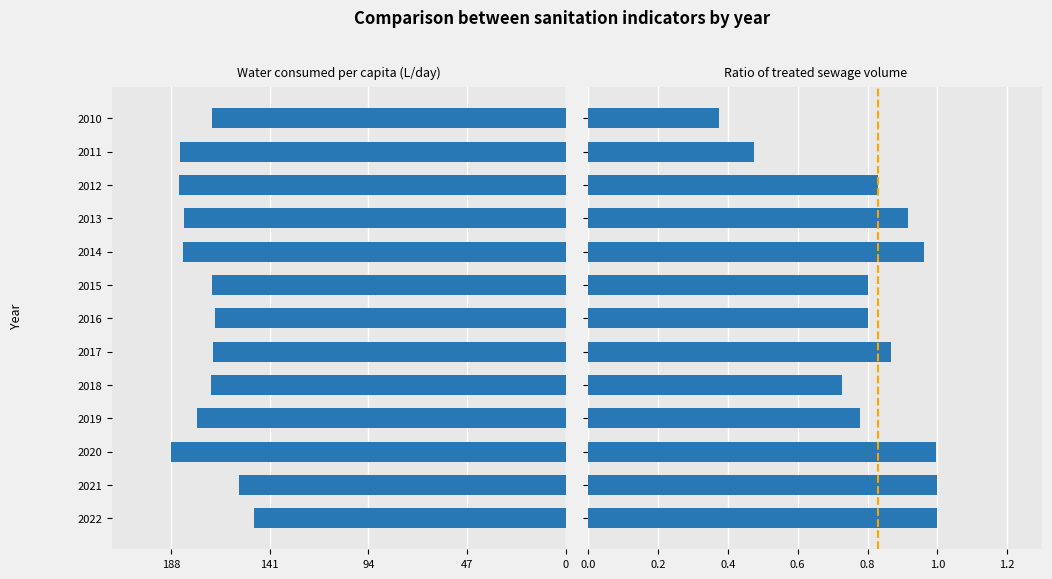

Are the bars horizontal?

Yes